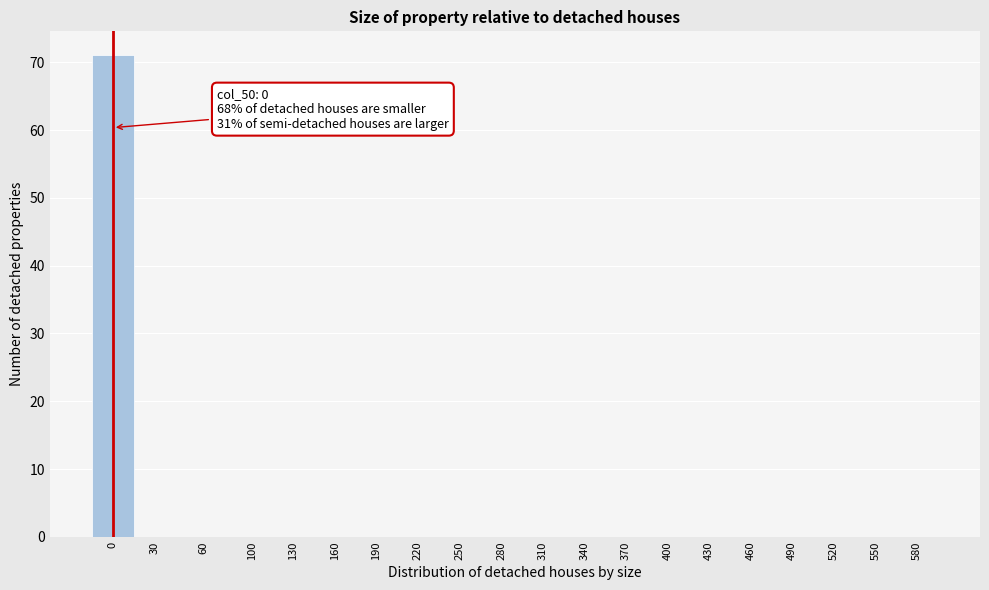

Reading left to right, what are all the values shown in this chart?

0=71	30=0	60=0	100=0	130=0	160=0	190=0	220=0	250=0	280=0	310=0	340=0	370=0	400=0	430=0	460=0	490=0	520=0	550=0	580=0